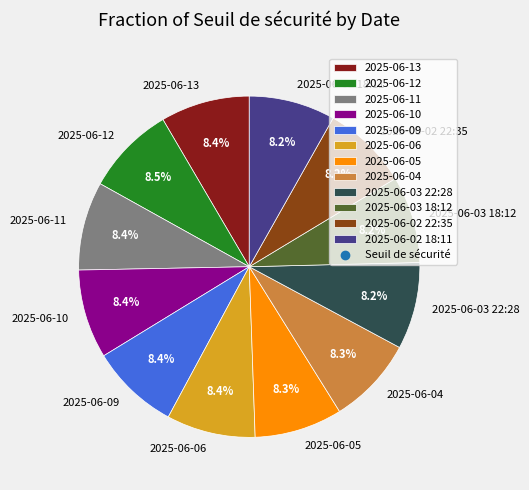

Is it true that 2025-06-04 is 23% of the pie?

False